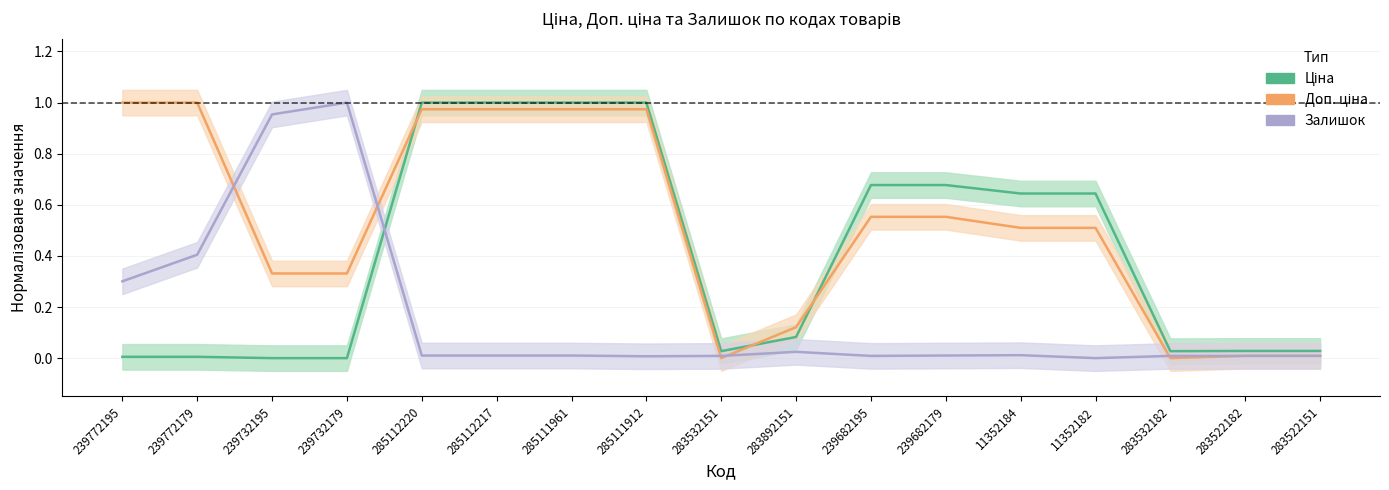

What position from the left is 11352184?

13